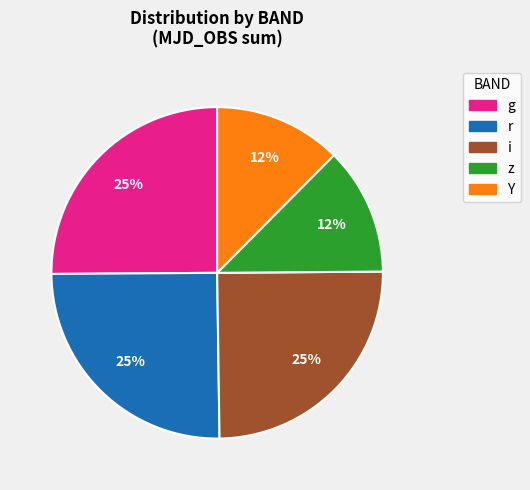

Is there any slice that represents more than half of the pie?

No